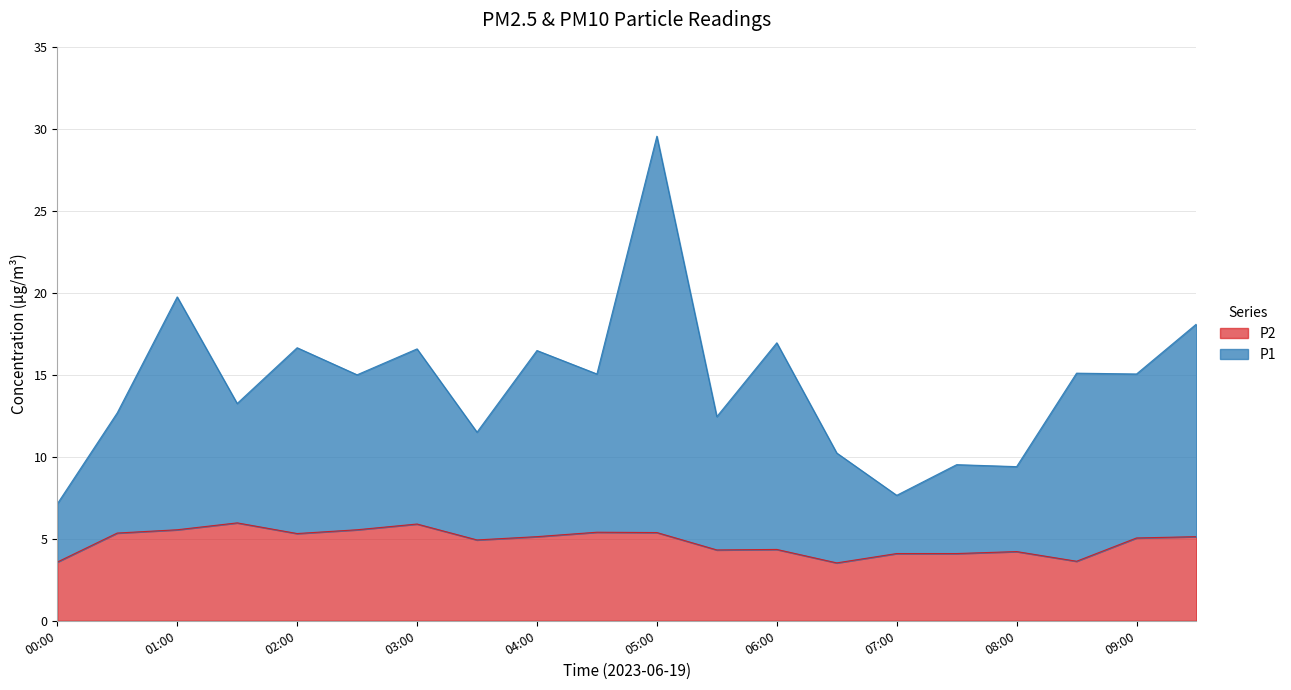

Which series has the largest total across all categories?

P1